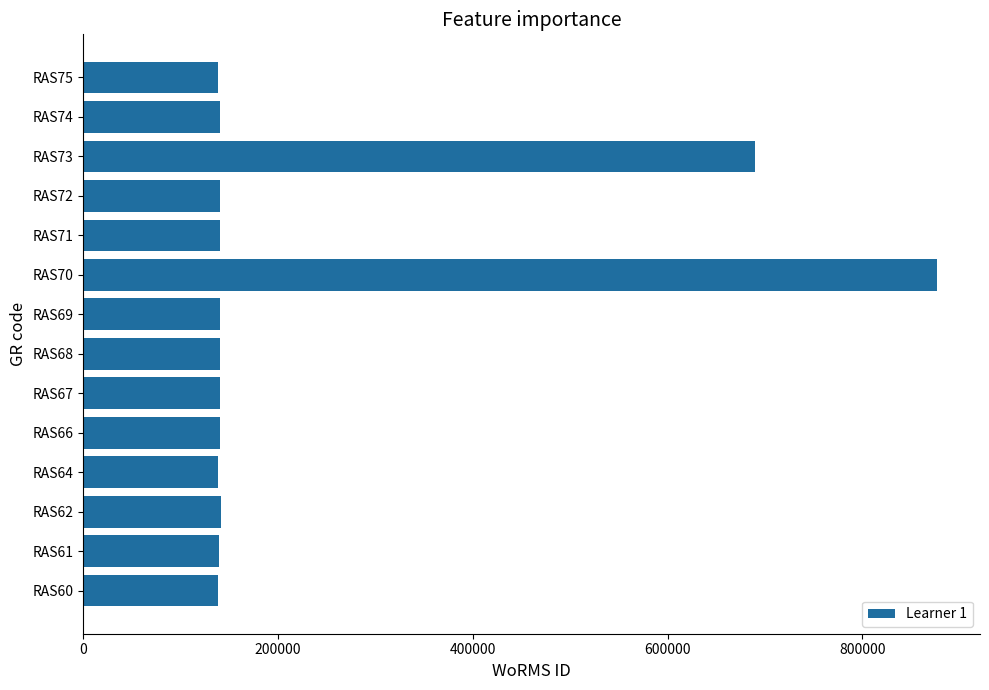

The value at RAS66 is 36093. True or false?

False